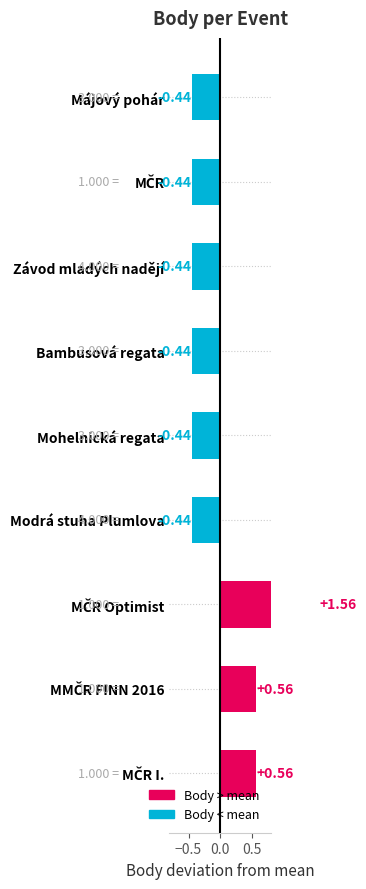

What is the smallest value displayed?

-0.4